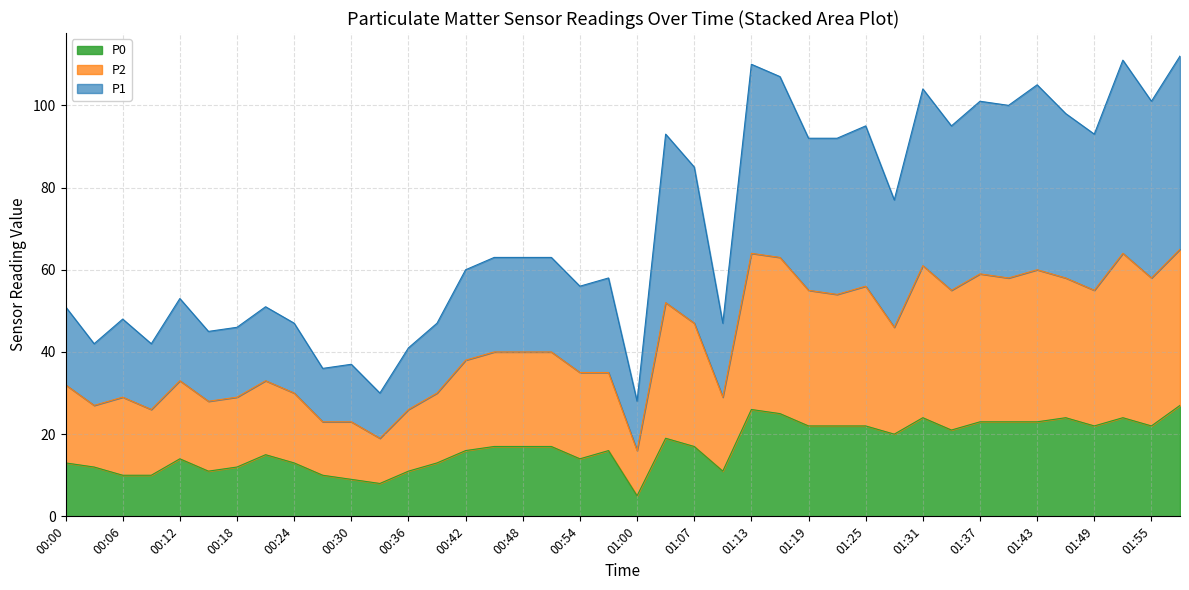

True or false: P0 and P1 cross at least once.

False